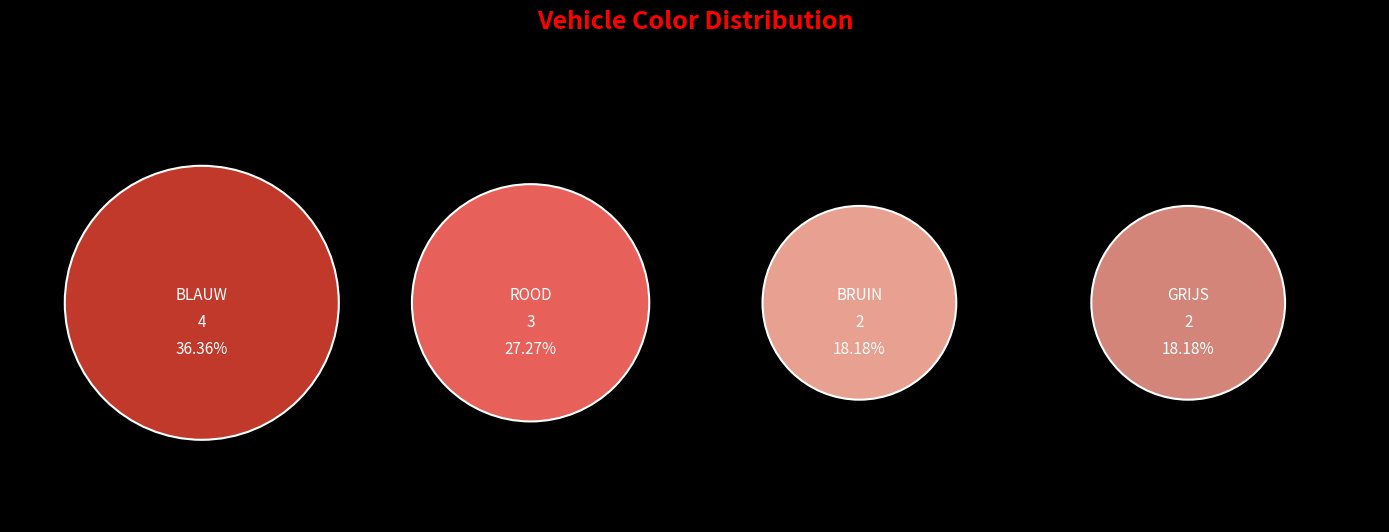

What is the smallest slice in the pie chart?

BRUIN